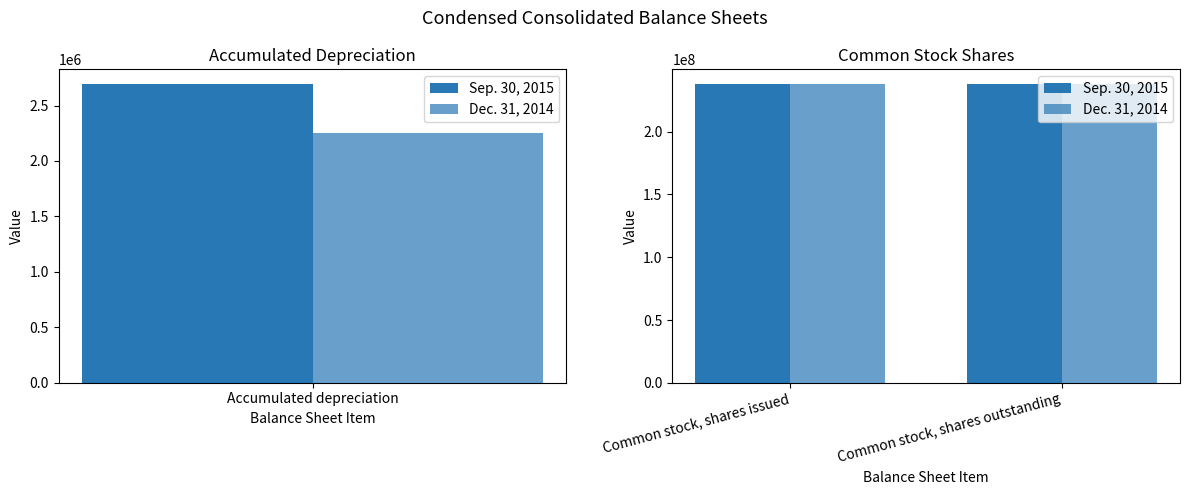

Count the Dec. 31, 2014 values in the range 2253686 to 237830249.

3